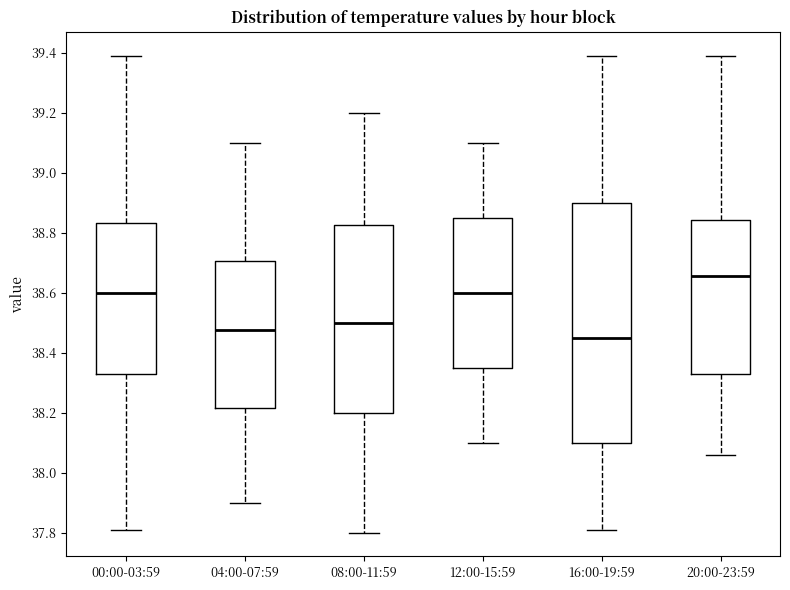

Comparing the boxes themselves (not the whiskers), which one is the tallest?

16:00-19:59